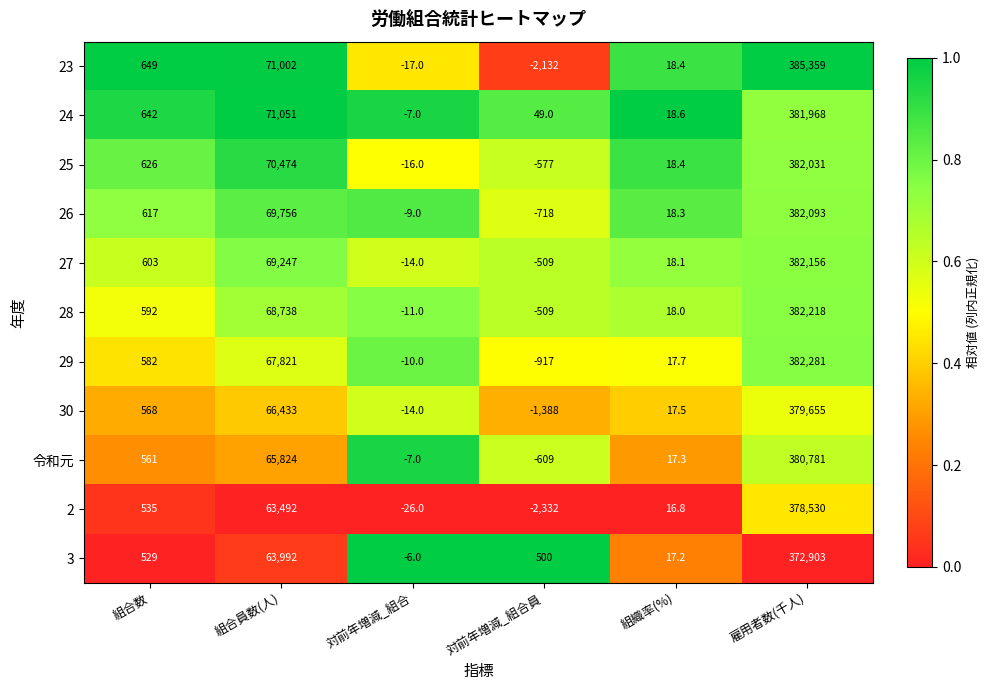

What is the difference between the maximum and minimum values in the 3 series?

372909.0